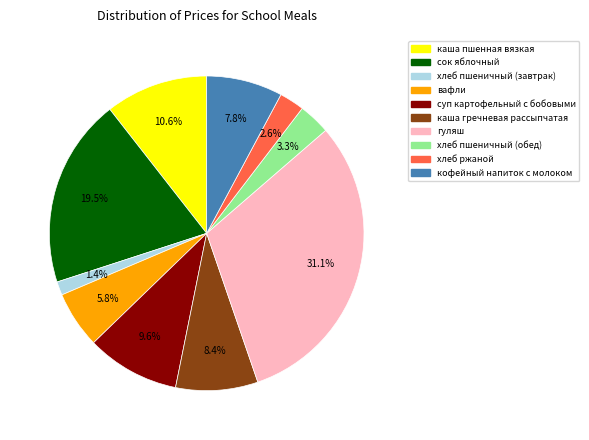

How much of the chart is everything except вафли?

94.2%